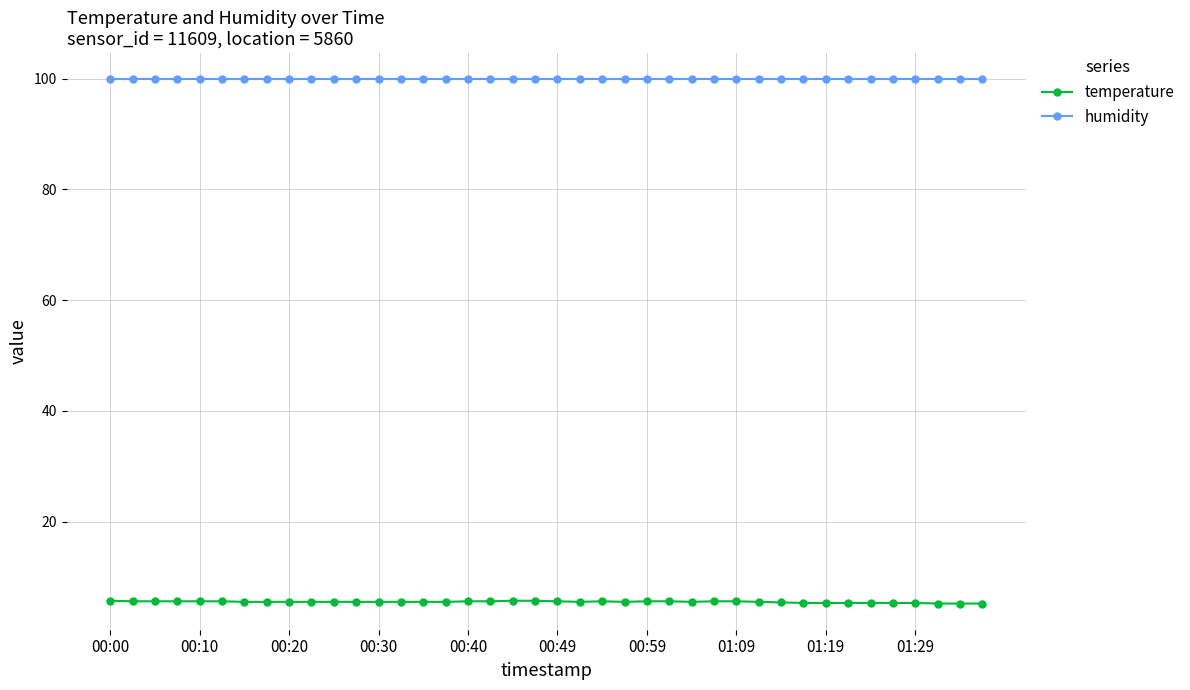

At how many categories does at least one series exceed 79?

40